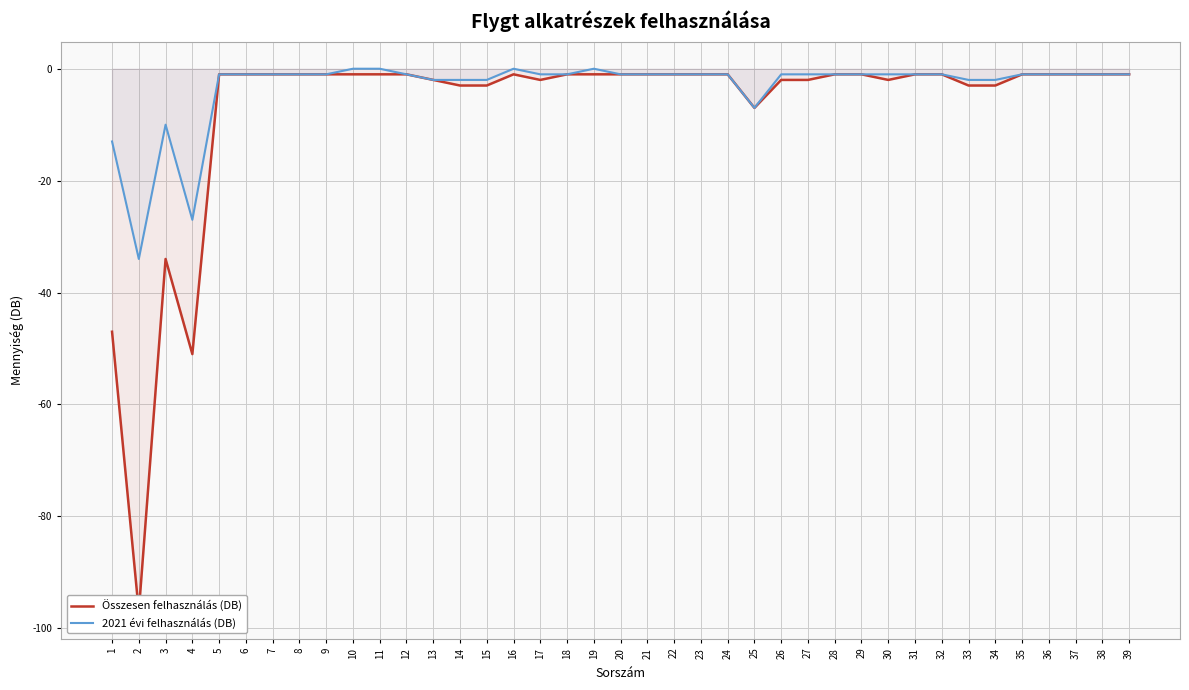

Is it true that 2021 évi felhasználás (DB) equals -7 at 25?

True